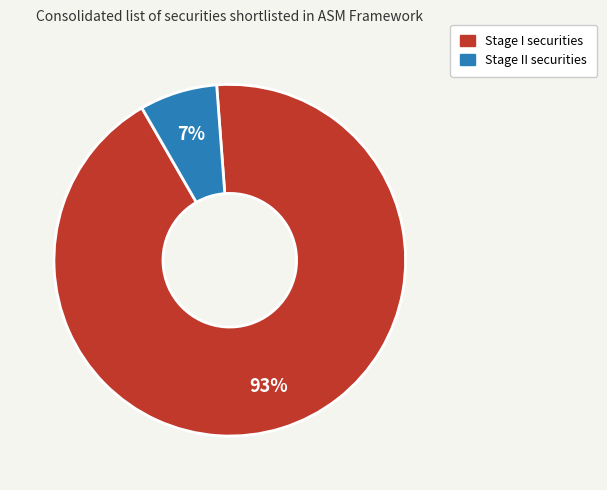

To the nearest percent, what is the average slice percentage?

50%